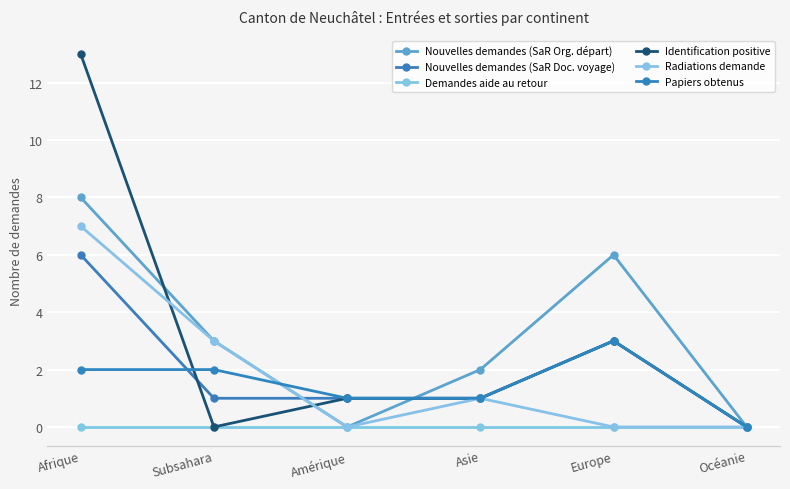

What is the spread (max minus min) of values at Europe?

6